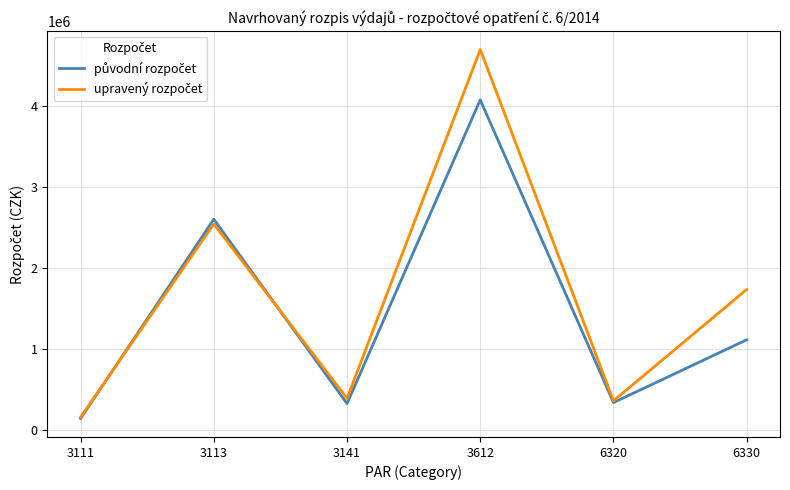

What is the total value across all series at 6330?

2842059